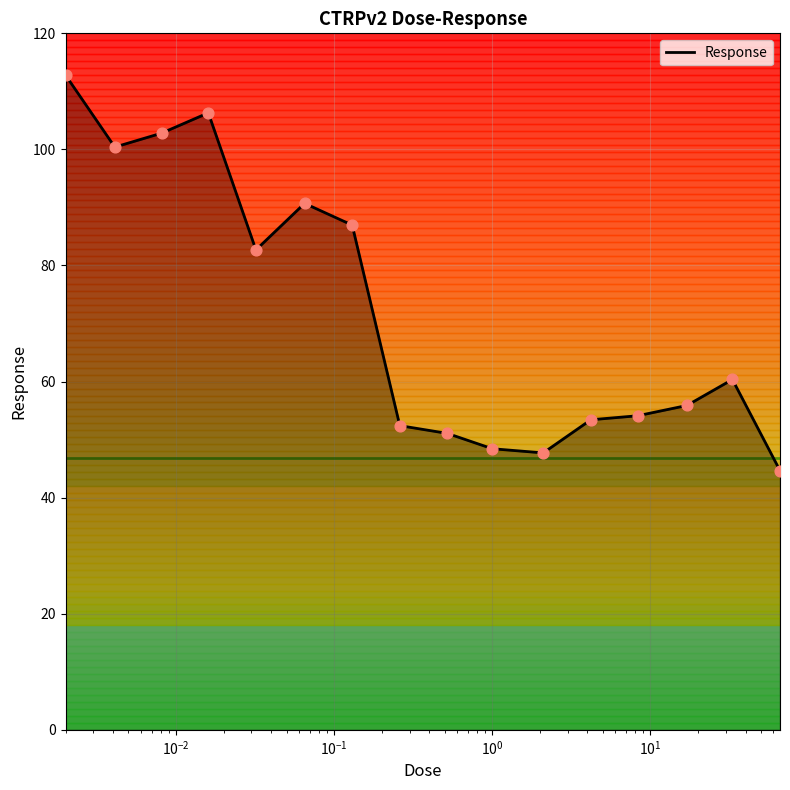

What is the maximum value shown in the chart?

112.8